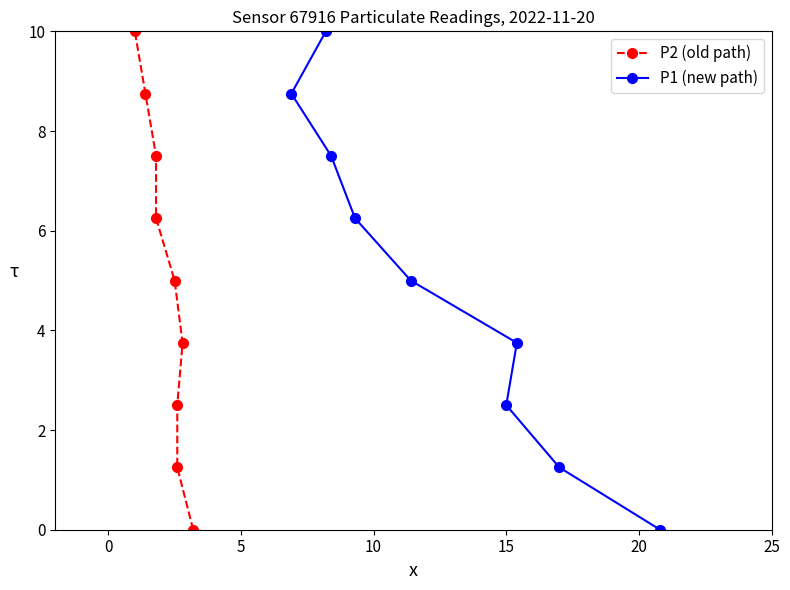

What is the difference between the maximum and minimum values in the P1 (new path) series?

10.0